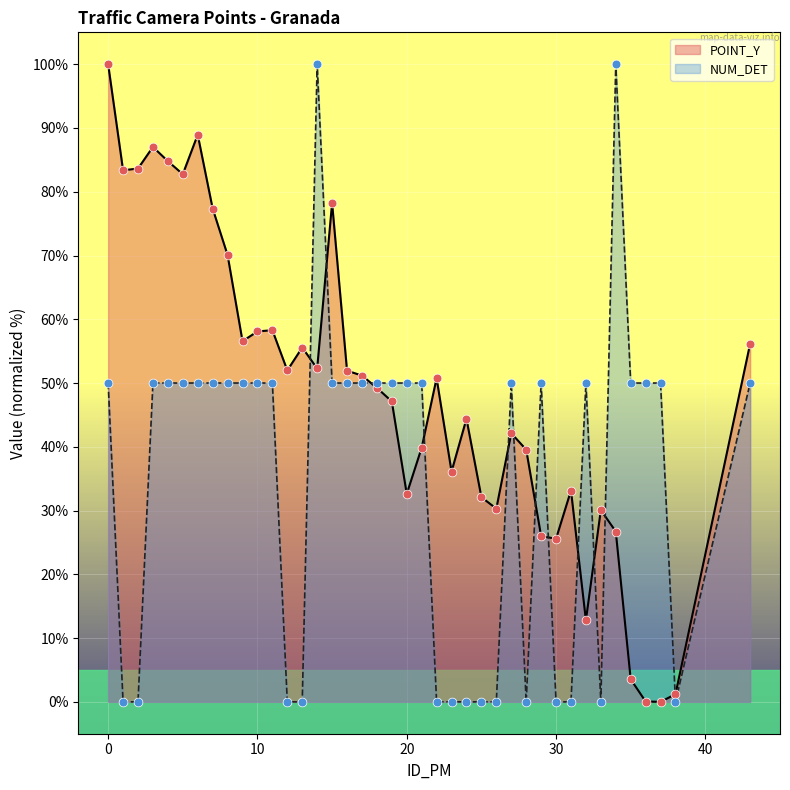

What is the total value across all series at 18?

99.2